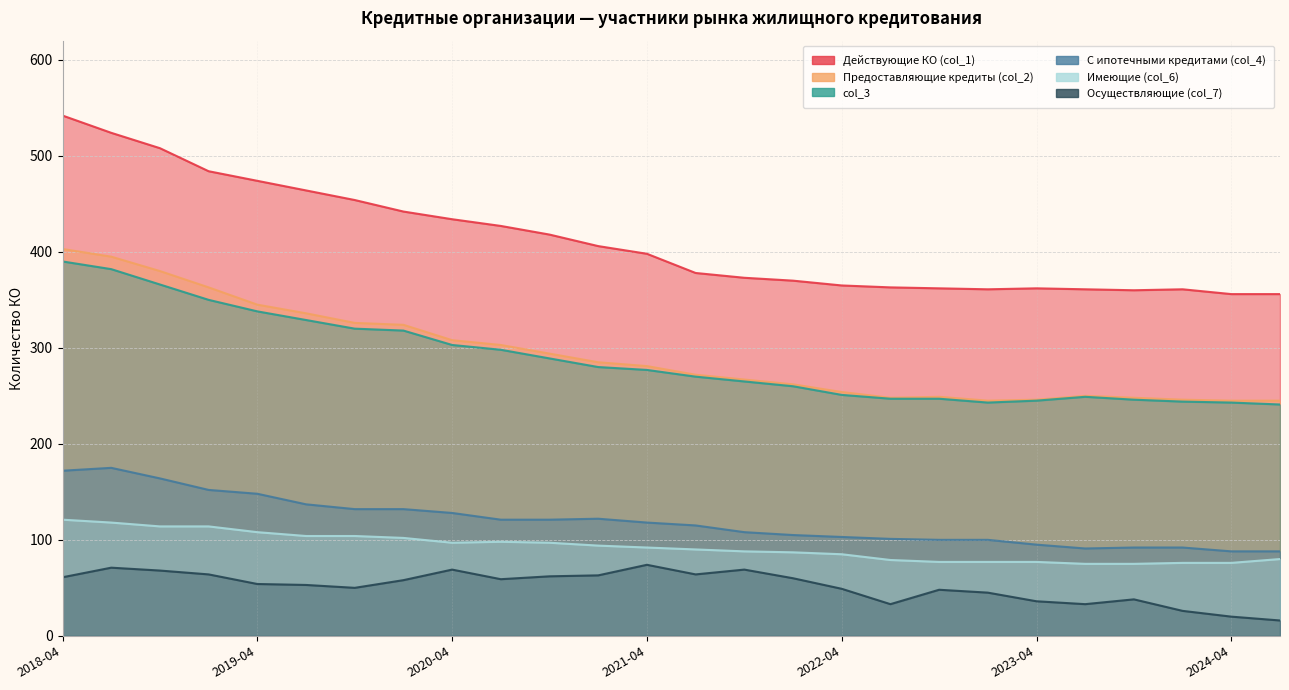

What is the label of the 19th point from the right?

2020-01-01